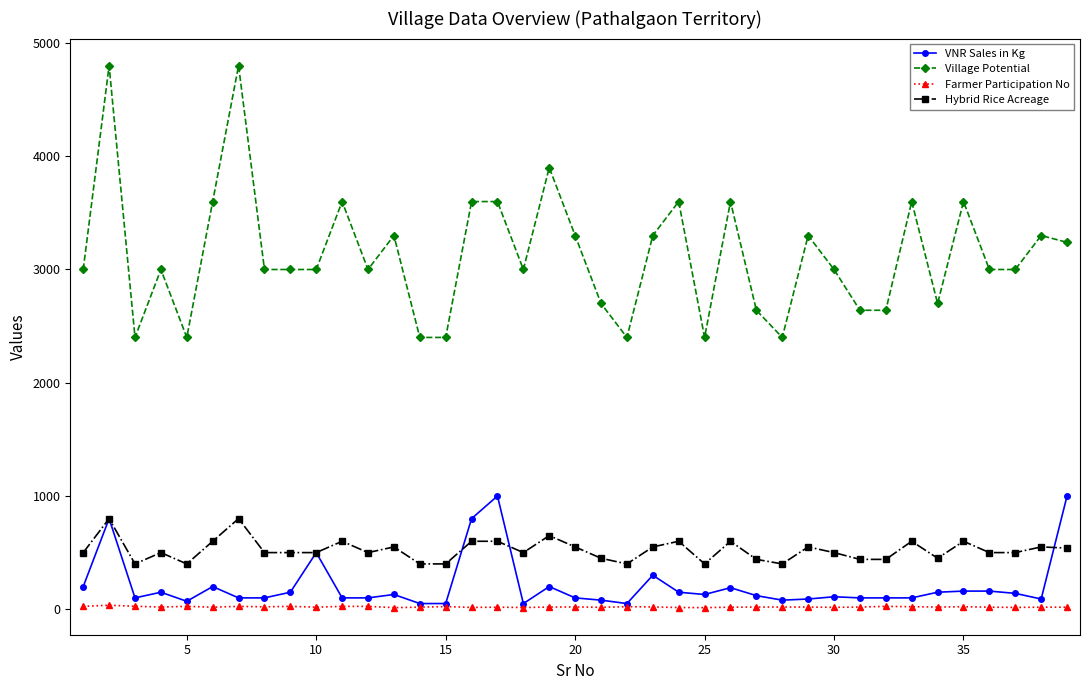

True or false: Village Potential has more than 1 points higher than both neighbors.

True